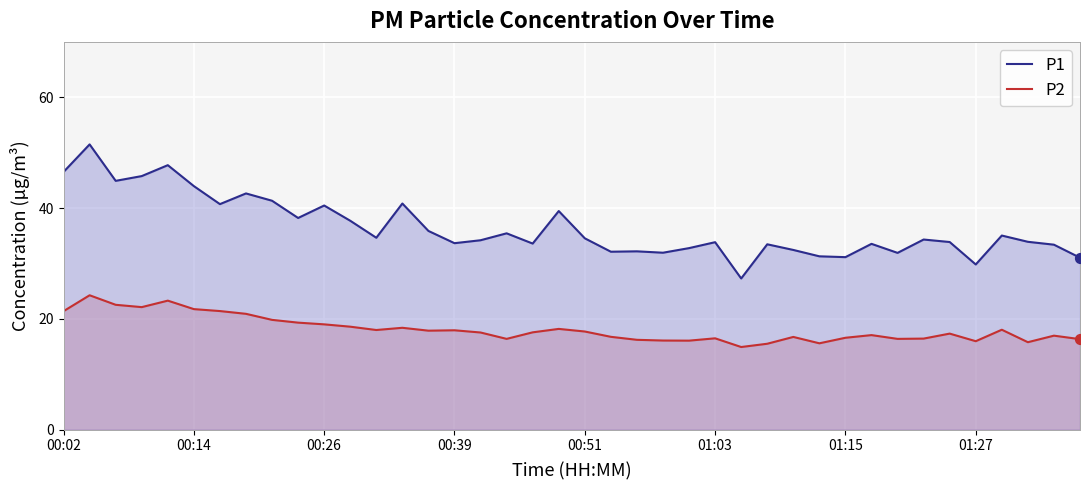

What are all the series names shown in the legend?

P1, P2